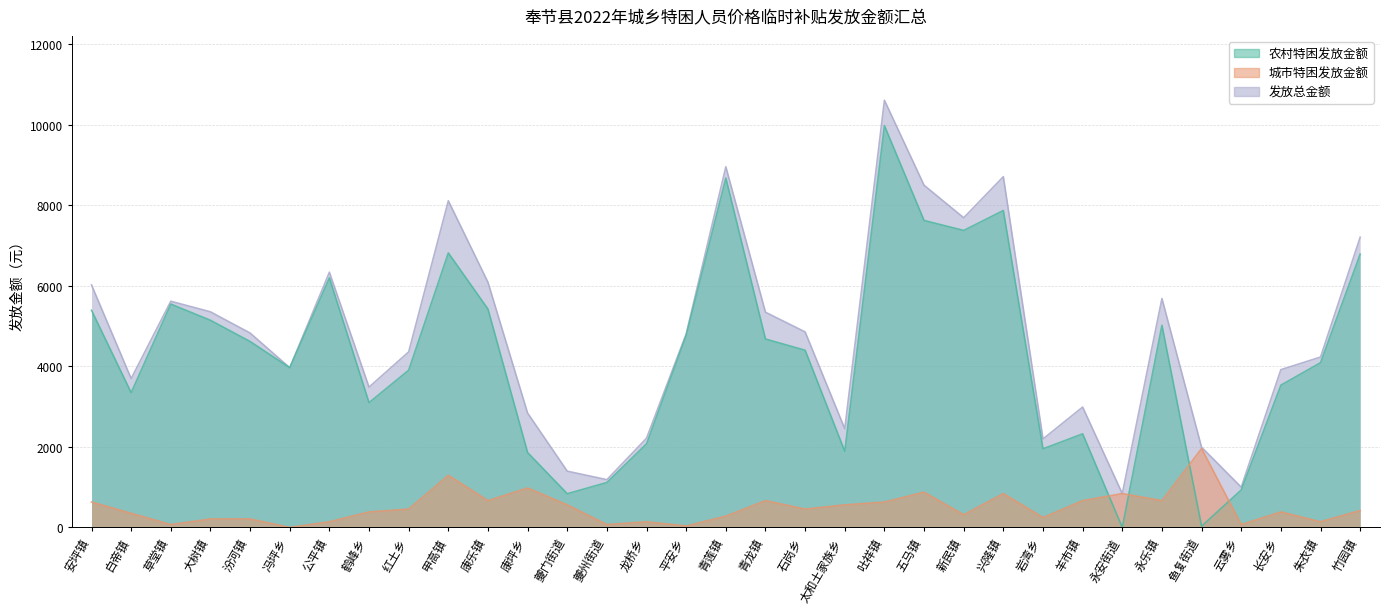

What is the value of the 农村特困发放金额 point at the 31st from the left?

3534